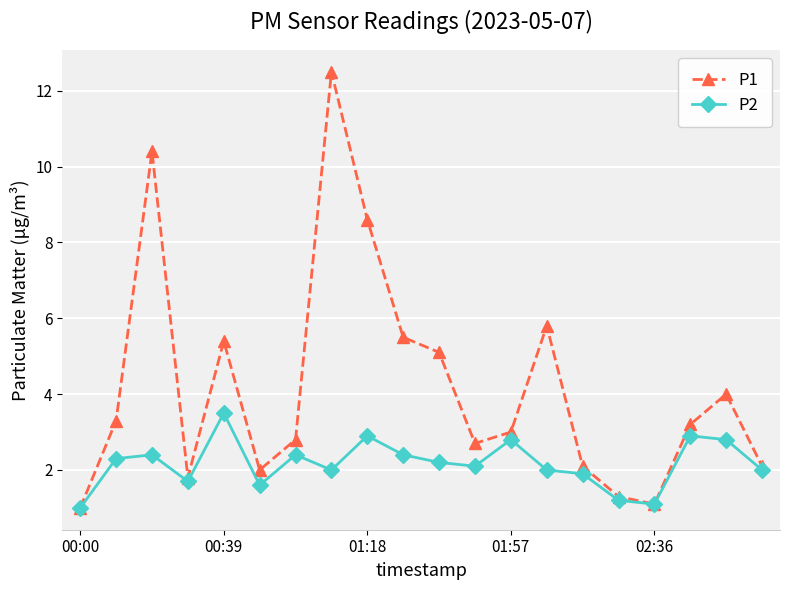

Which series has the widest spread of values?

P1